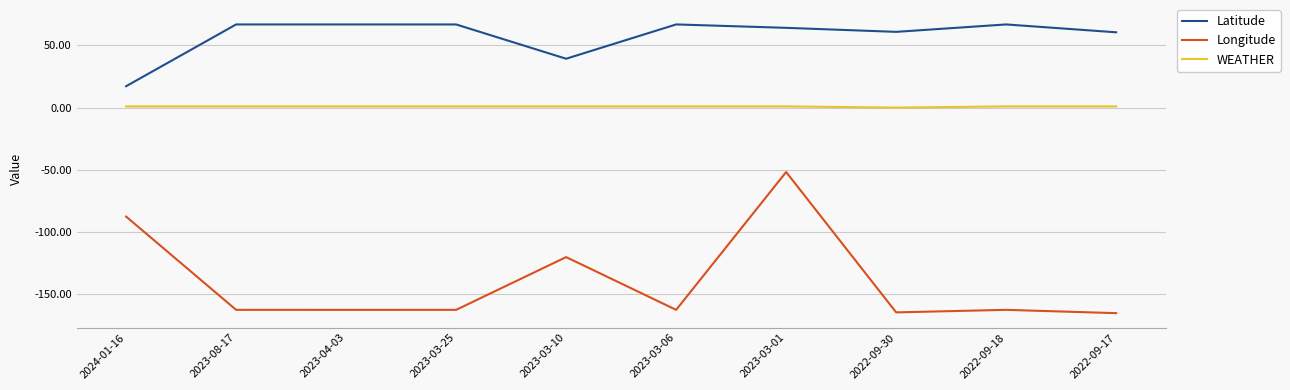

True or false: Longitude and WEATHER cross at least once.

False